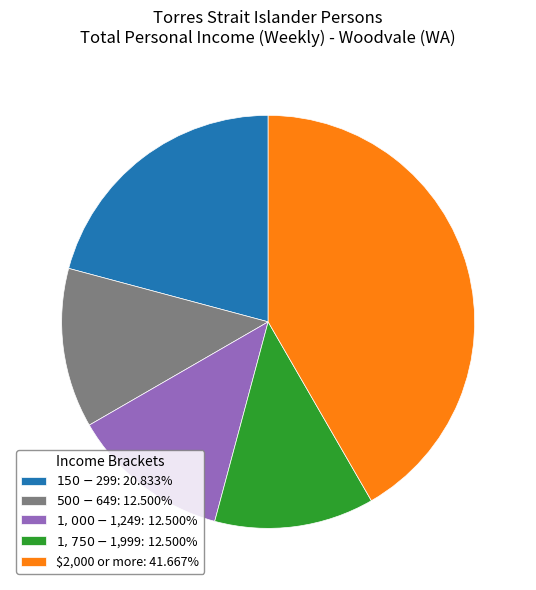

How many segments does this pie chart have?

5